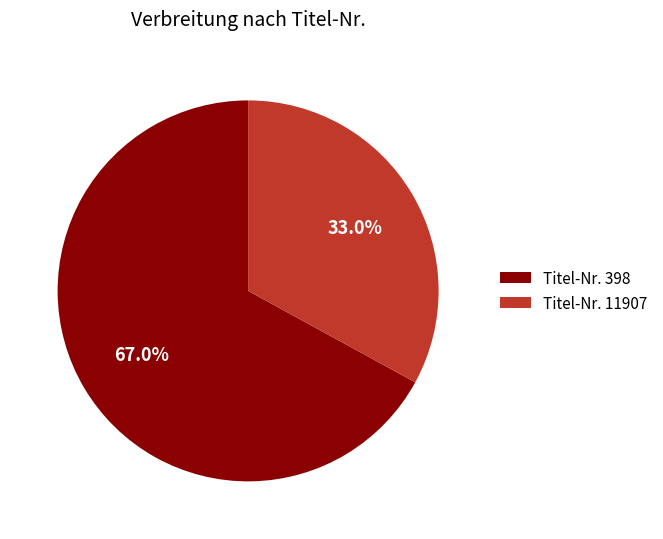

Is the sum of Titel-Nr. 398 and Titel-Nr. 11907 greater than half?

Yes